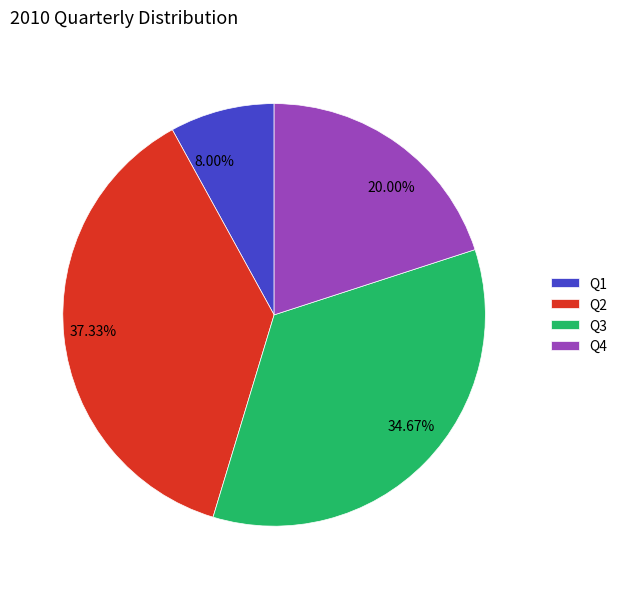

Count the number of slices in the pie.

4